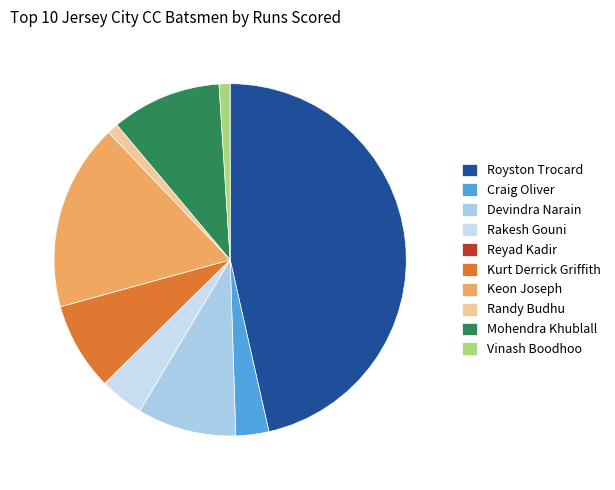

What is the smallest slice in the pie chart?

Reyad Kadir